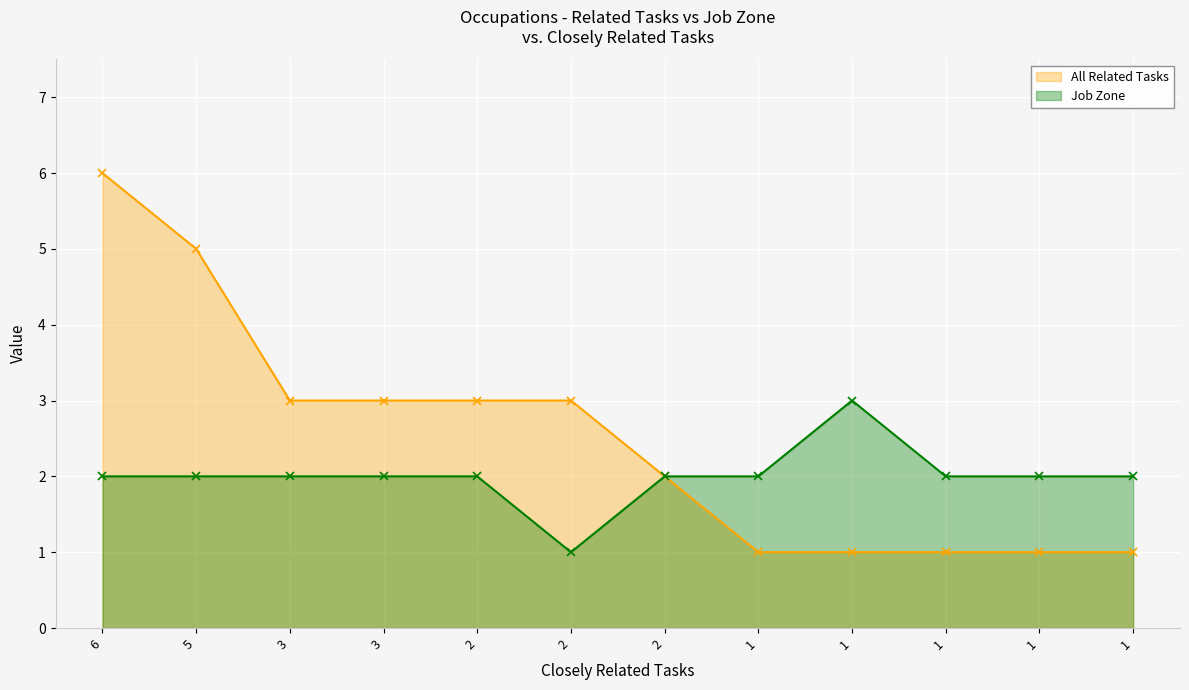

Which category has the highest value across all series?

6